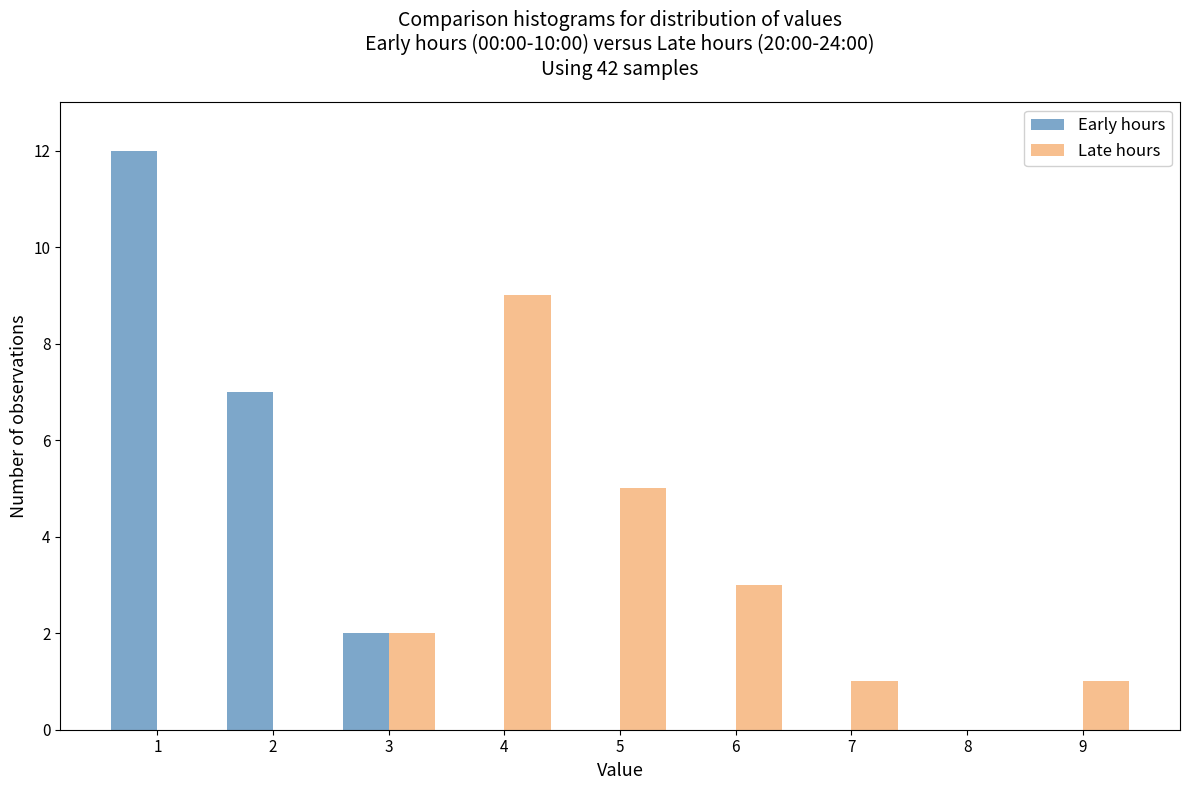

Reading left to right, what are all the values shown in this chart?

Early hours: 1=12	2=7	3=2	4=0	5=0	6=0	7=0	8=0	9=0
Late hours: 1=0	2=0	3=2	4=9	5=5	6=3	7=1	8=0	9=1